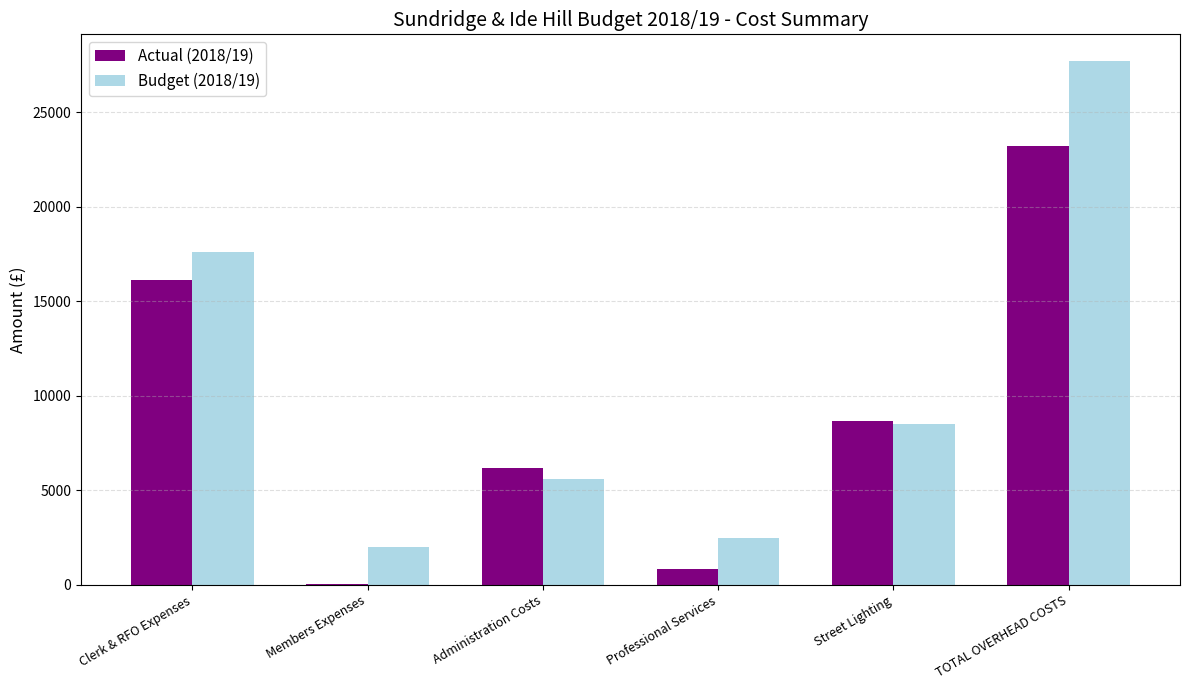

True or false: Actual (2018/19) has a value of 20954.7 at Clerk & RFO Expenses.

False